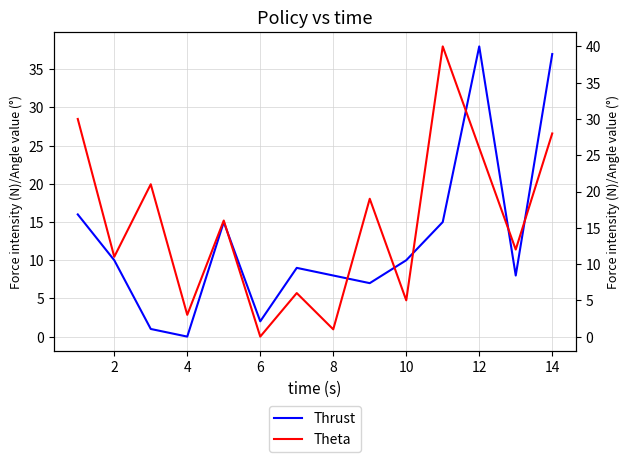

Which series has the largest range (max minus min)?

Theta